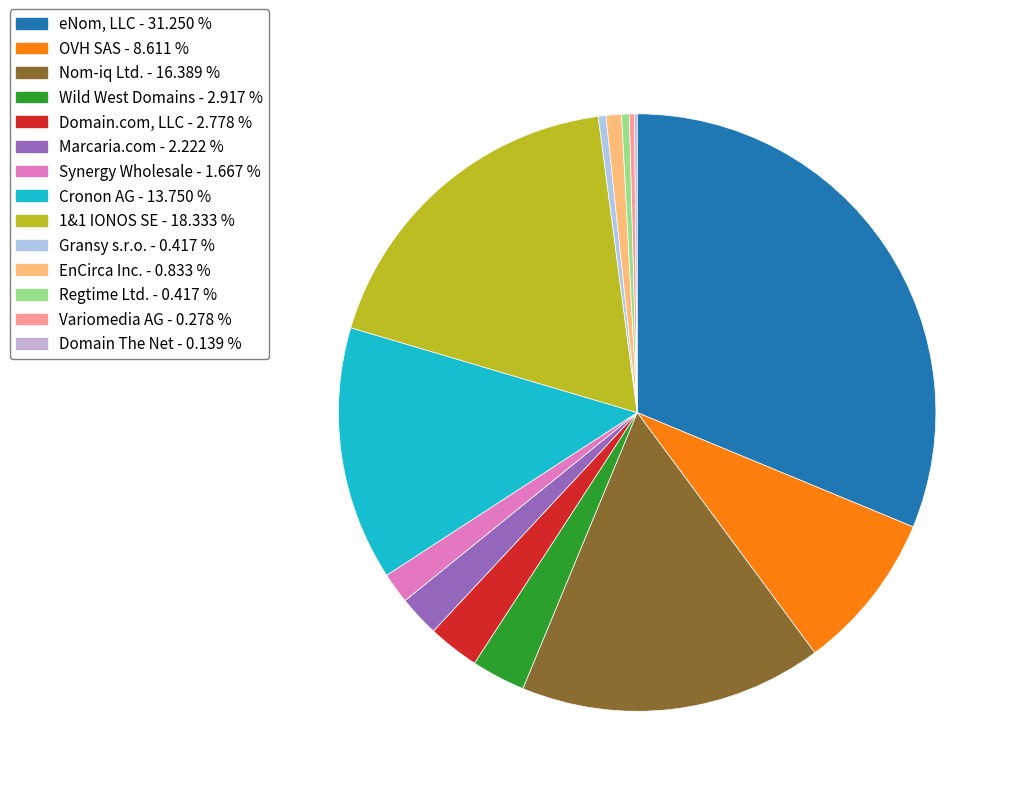

Does any single category account for the majority?

No